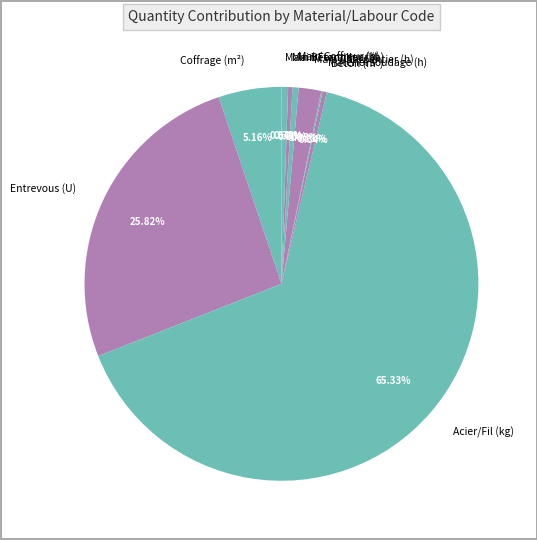

Which slice represents more than half of the pie?

Acier/Fil (kg)